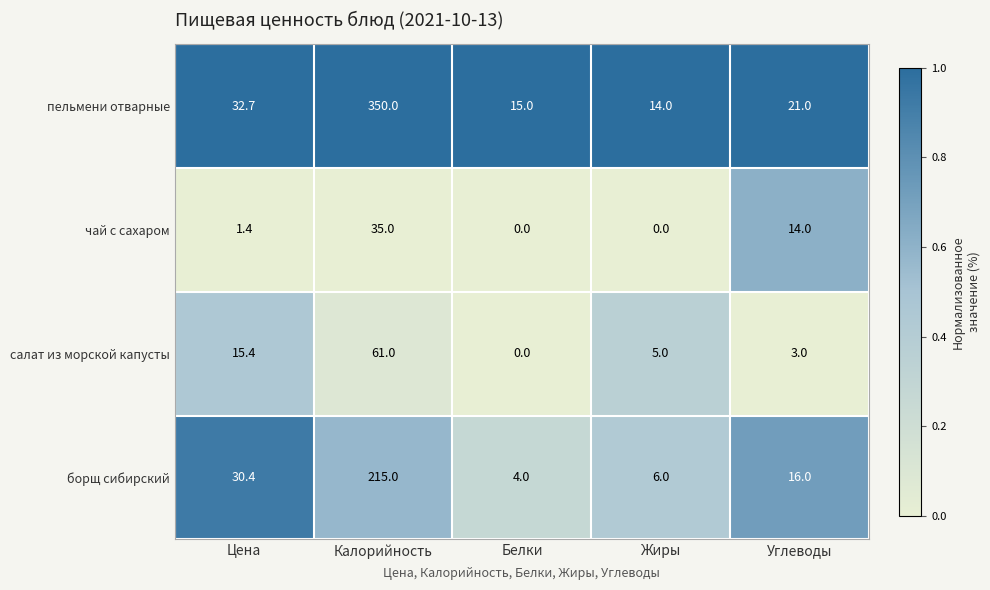

Between Белки and Углеводы, which series saw the biggest shift?

чай с сахаром